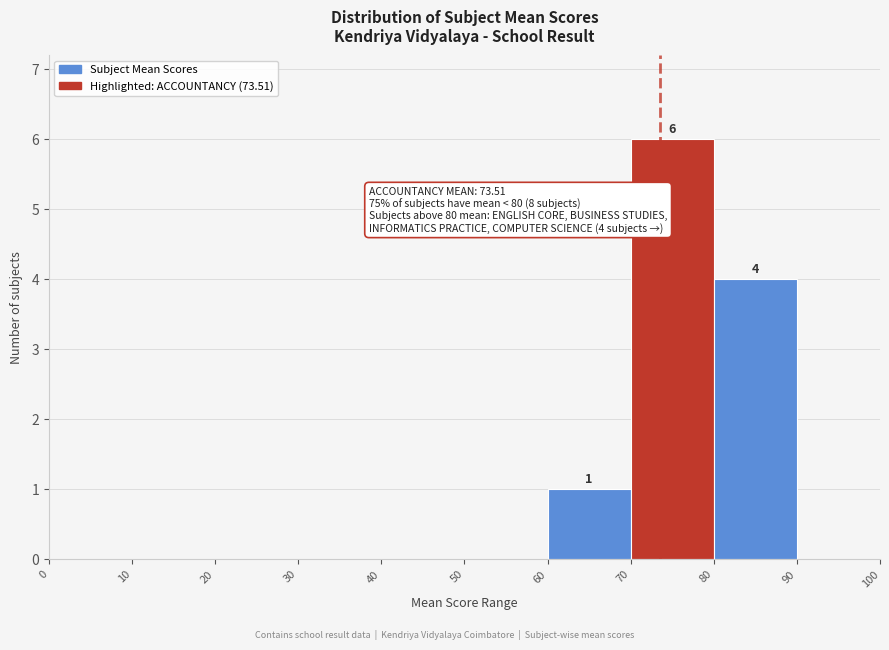

Over which range of the x-axis is the bar tallest?

70 to 80